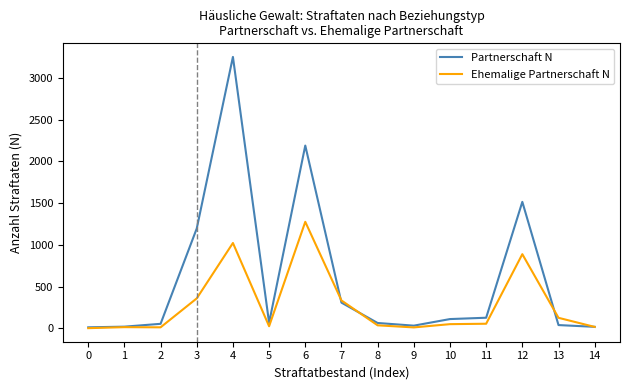

What is the sum of the Partnerschaft N values at 14 and 8?

82